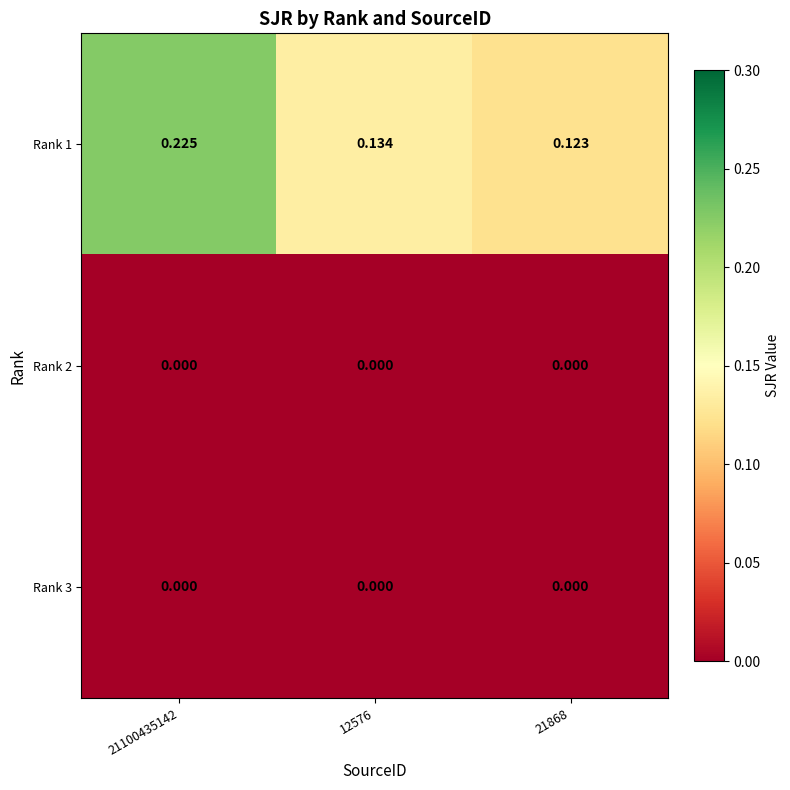

How many series are shown in this chart?

3